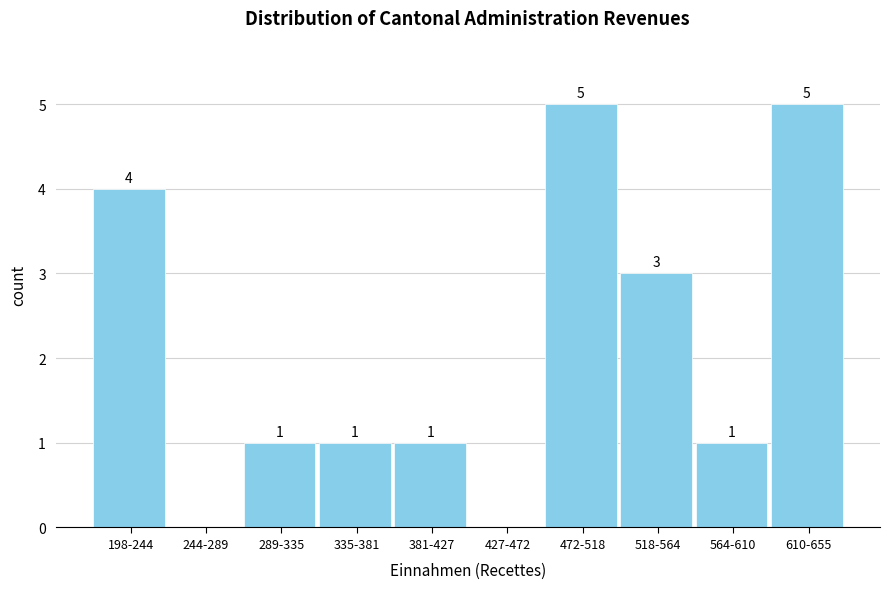

Reading right to left, transcribe all the data shown in this chart.

610-655=5	564-610=1	518-564=3	472-518=5	427-472=0	381-427=1	335-381=1	289-335=1	244-289=0	198-244=4